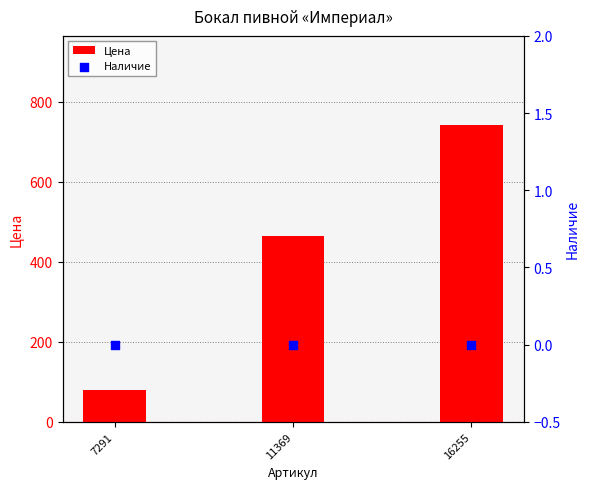

At how many categories does at least one series exceed 497?

1